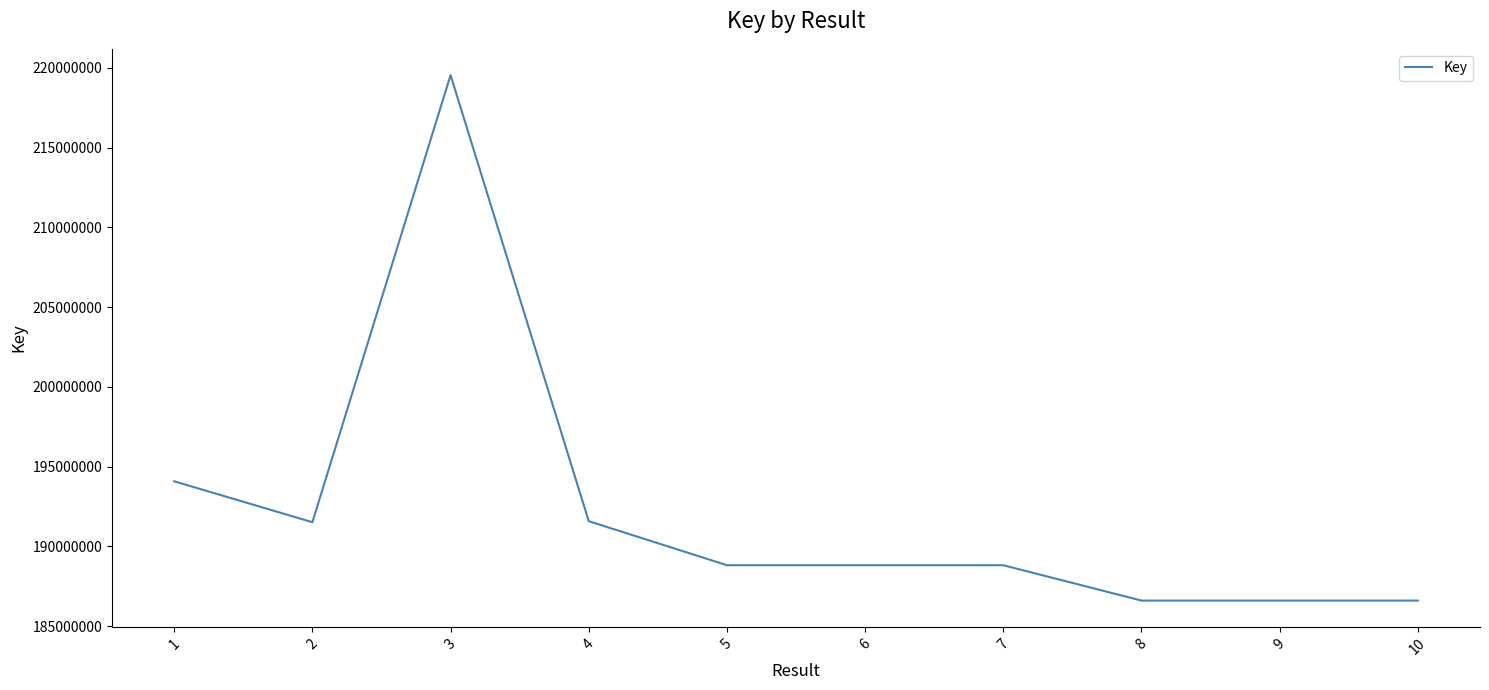

What is the difference between the maximum and minimum values?

32945030